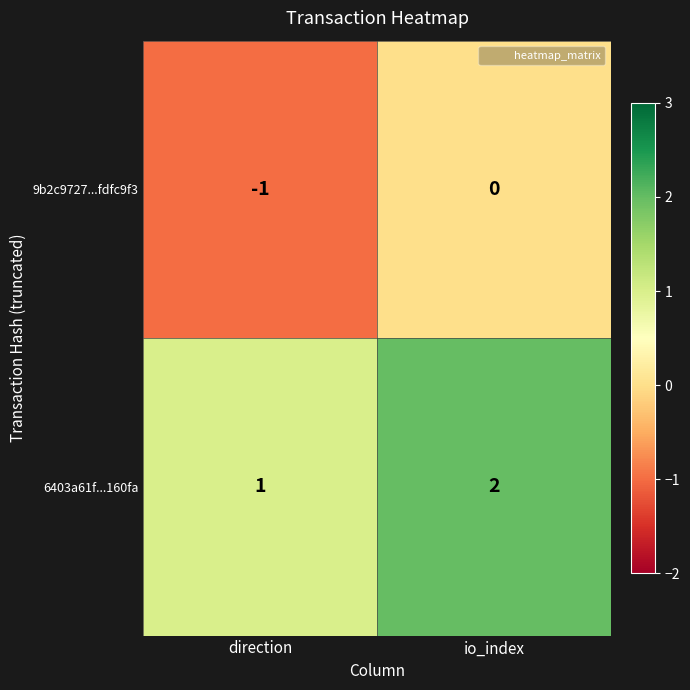

Reading right to left, extract all data points from this chart.

9b2c9727...fdfc9f3: io_index=0	direction=-1
6403a61f...160fa: io_index=2	direction=1